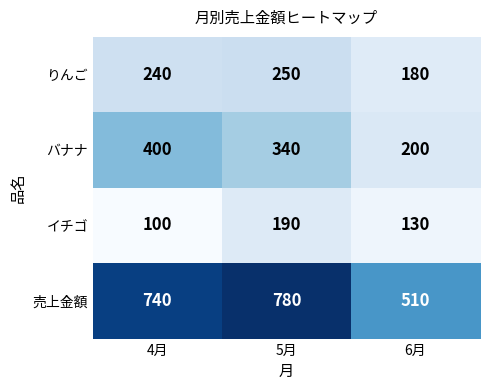

What is the difference between the highest and lowest values at 5月?

590